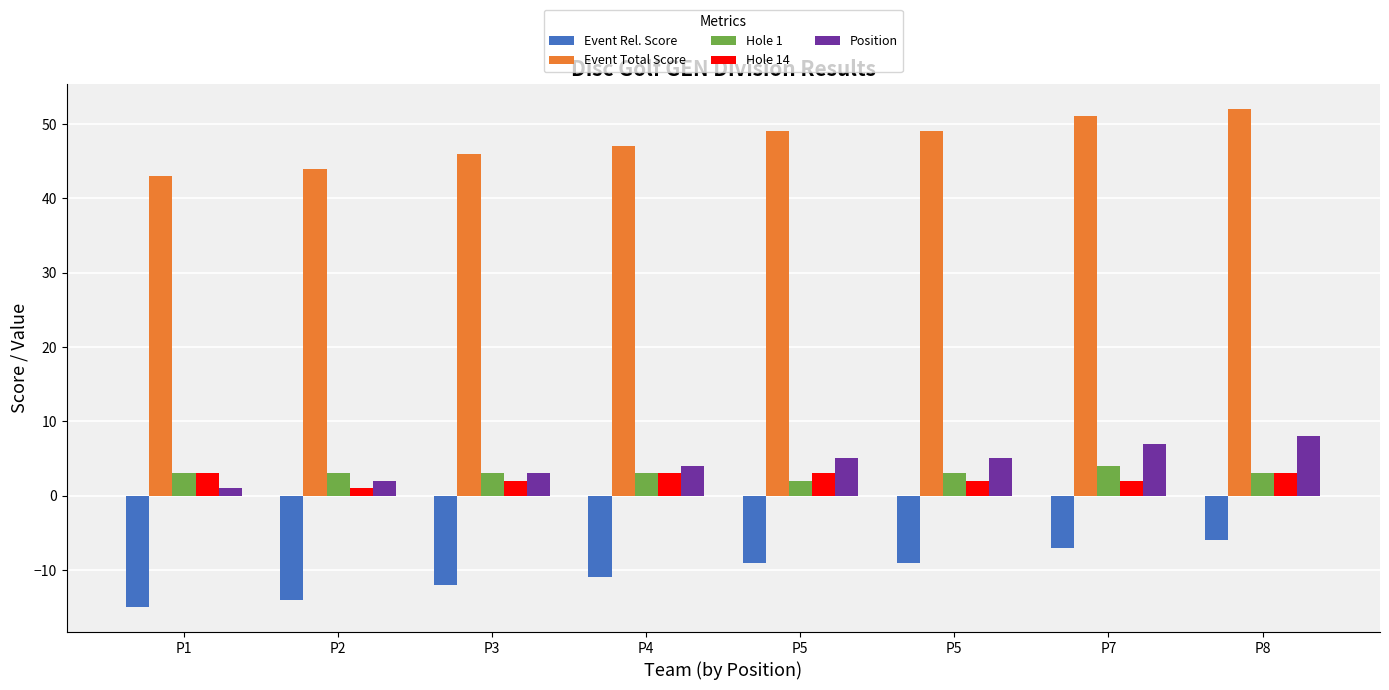

How many bars are there in total?

40